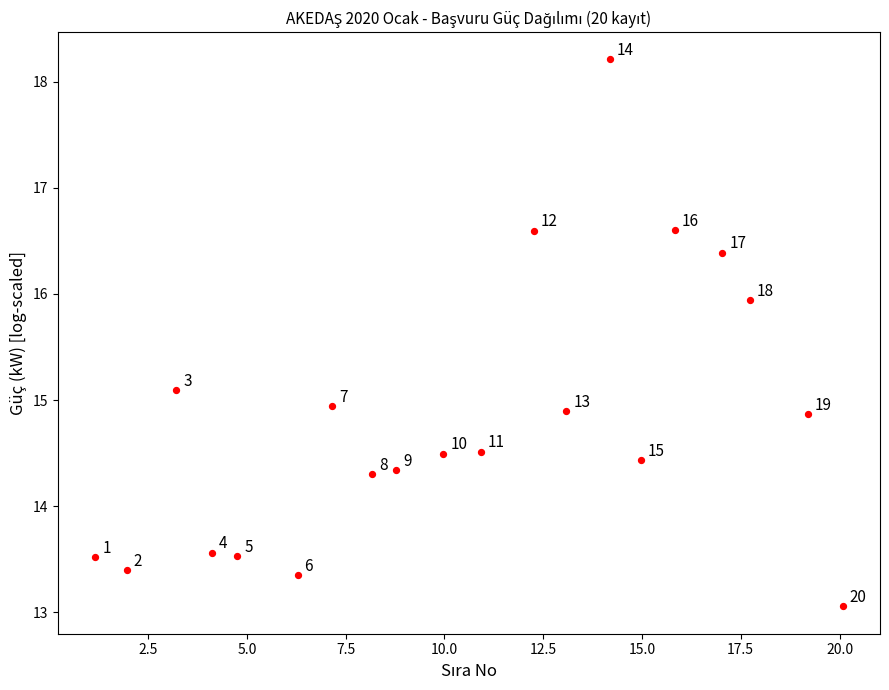

What is the range of X values (max minus min)?

18.9